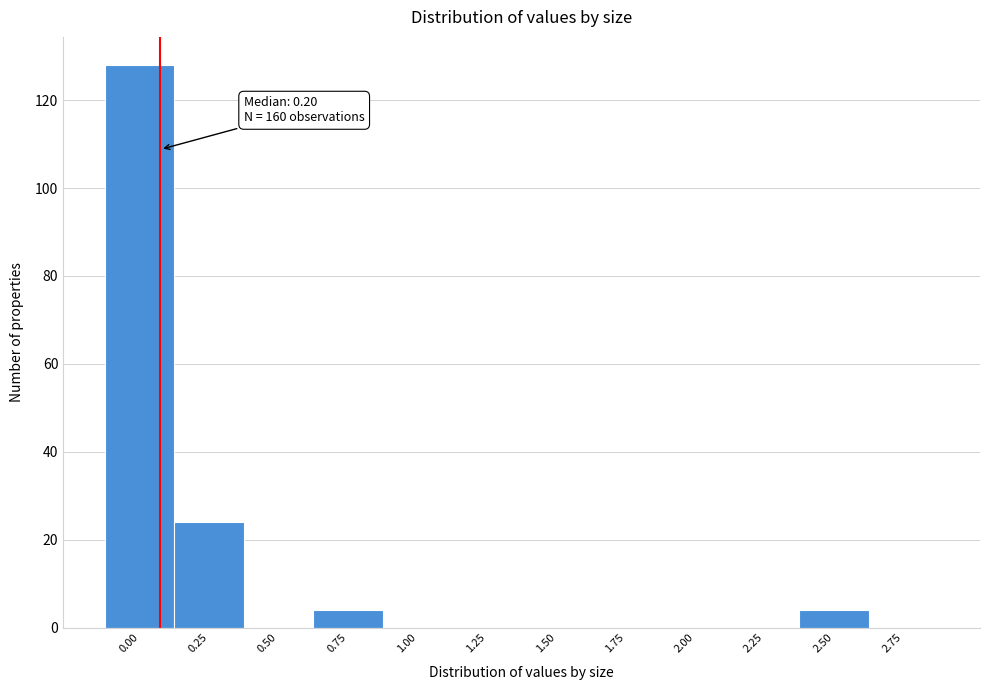

Reading left to right, transcribe all the data shown in this chart.

0.00=128	0.25=24	0.50=0	0.75=4	1.00=0	1.25=0	1.50=0	1.75=0	2.00=0	2.25=0	2.50=4	2.75=0